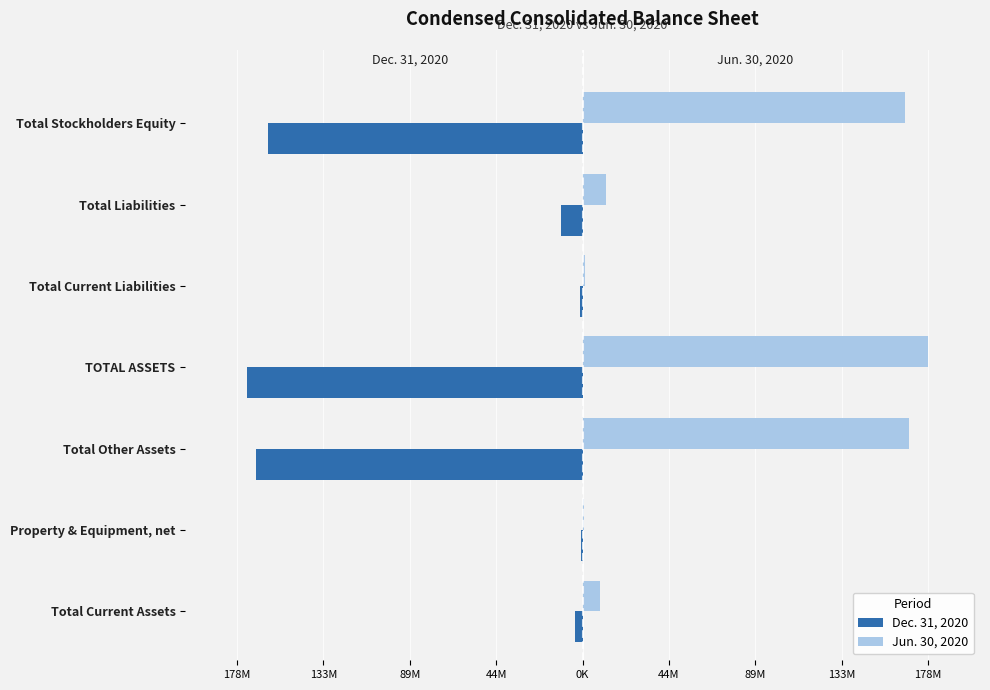

What are all the series names shown in the legend?

Dec. 31, 2020, Jun. 30, 2020